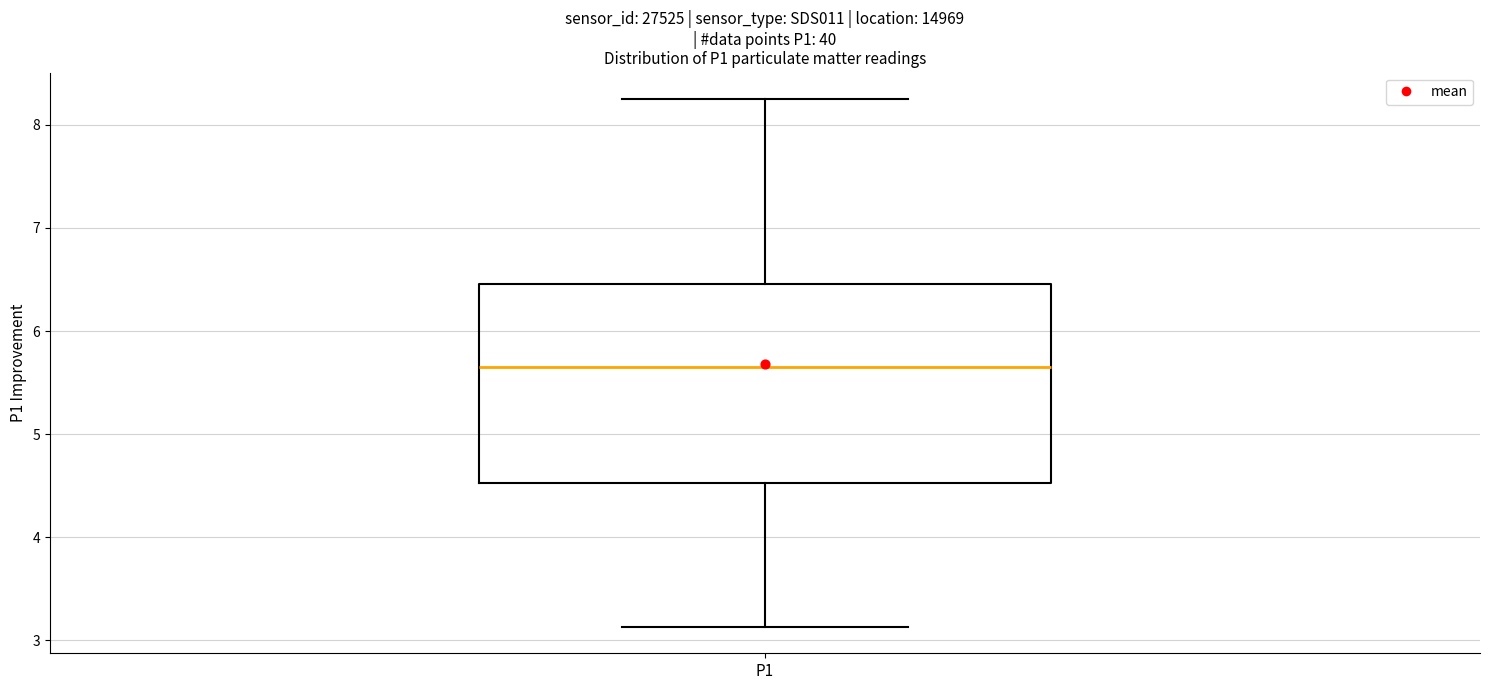

Transcribe this box plot: give where the median line is, the range the box spans, and where the two whiskers end, as read against the y-axis. The values are not printed on the chart, so give them approximately, as read against the axis.

median 5.7, box 4.5 to 6.5, whiskers 3.1 to 8.3